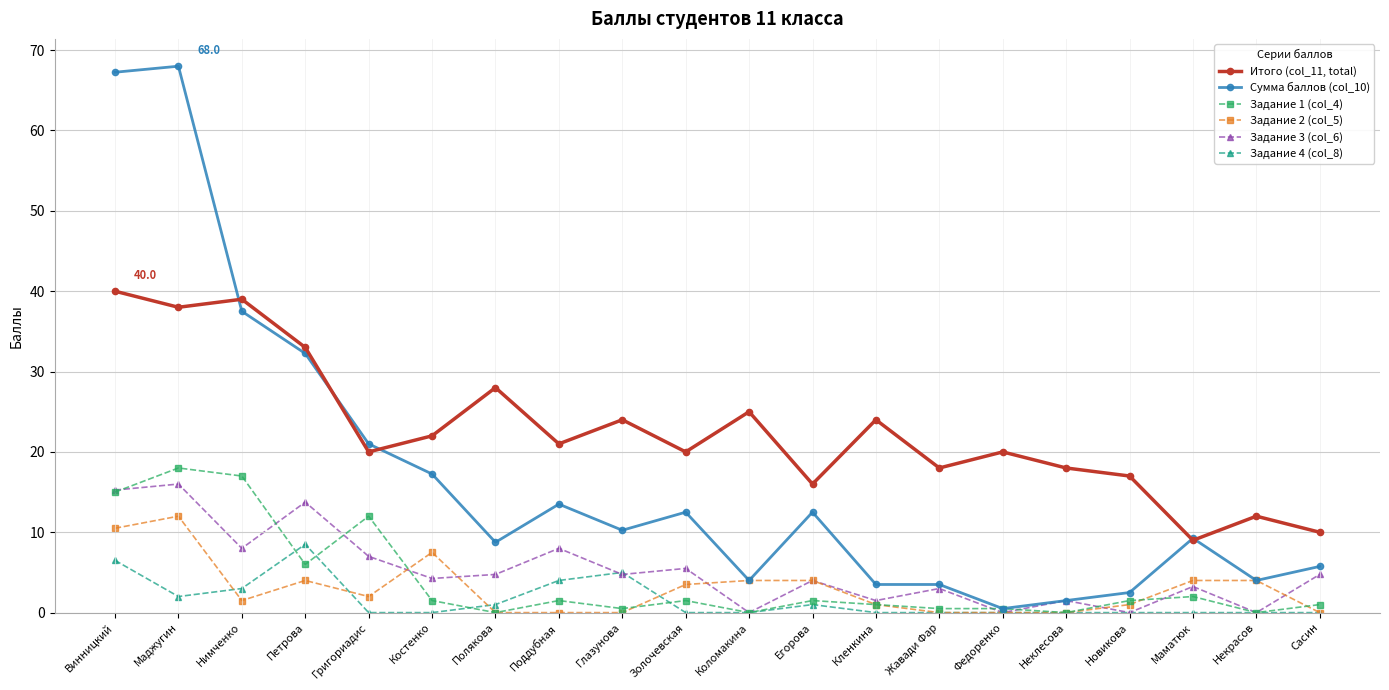

What is the greatest value displayed?

68.0